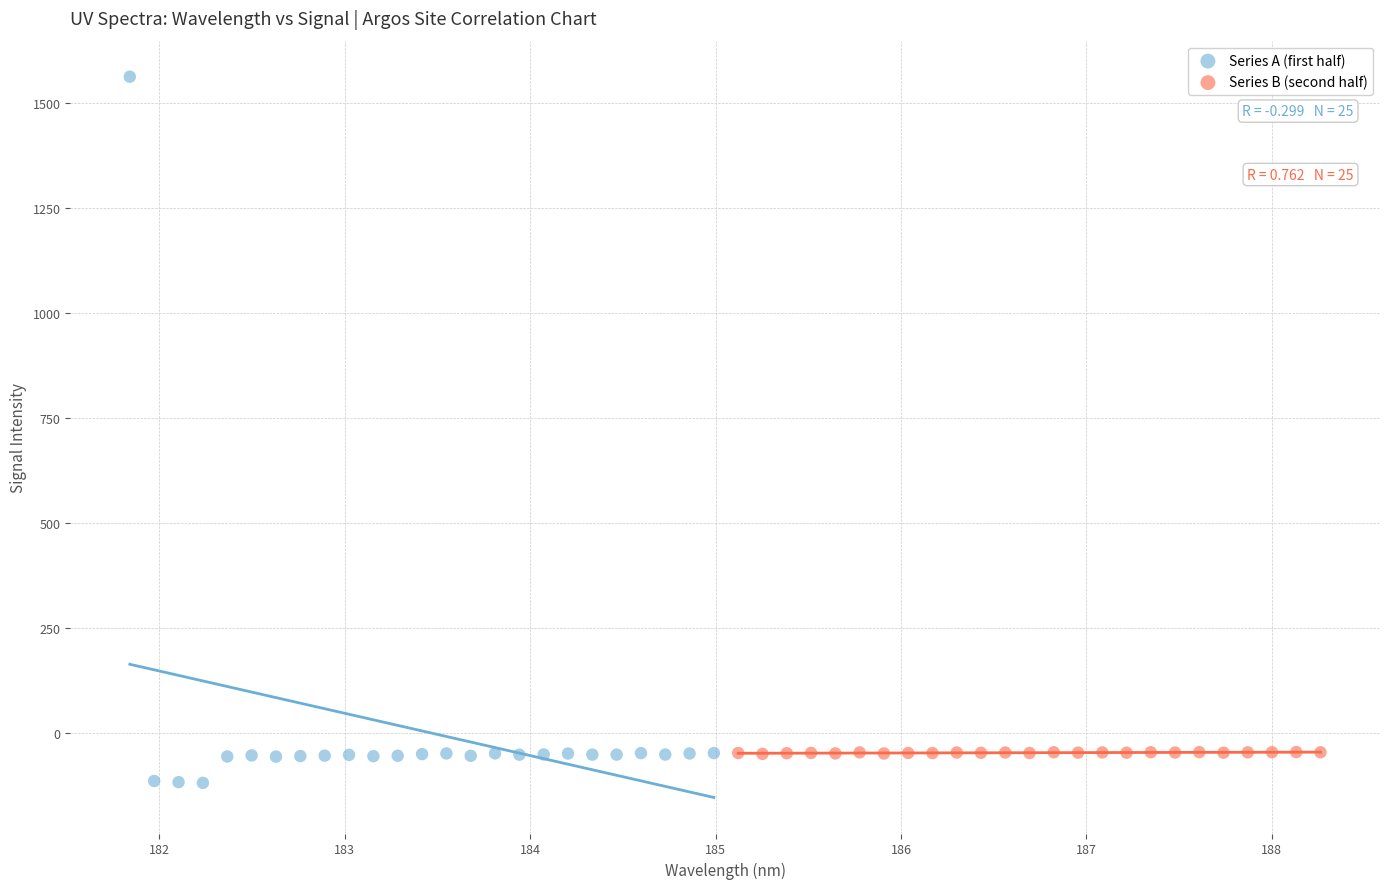

Which series has the largest Y range (max minus min)?

Series A (first half)